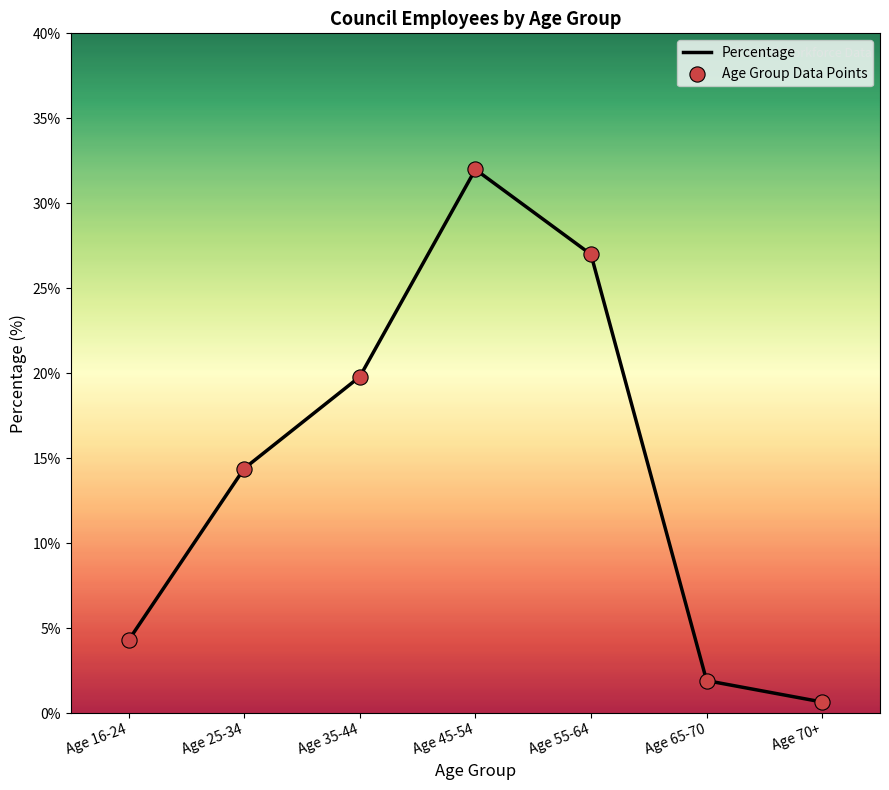

Which has a higher value, Age 70+ or Age 25-34?

Age 25-34